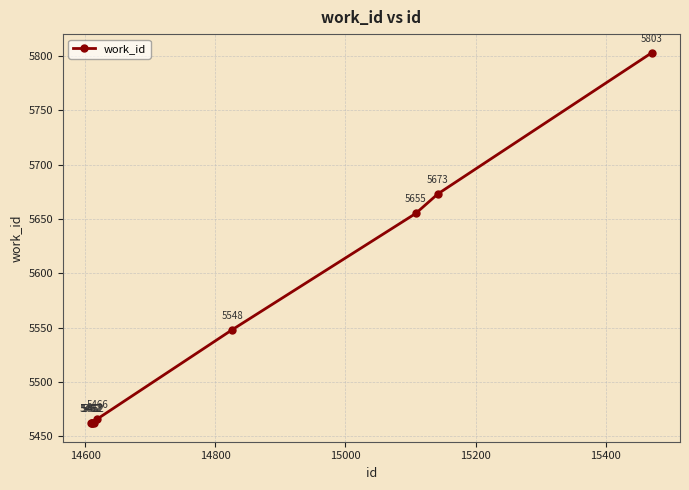

What is the average value?

5555